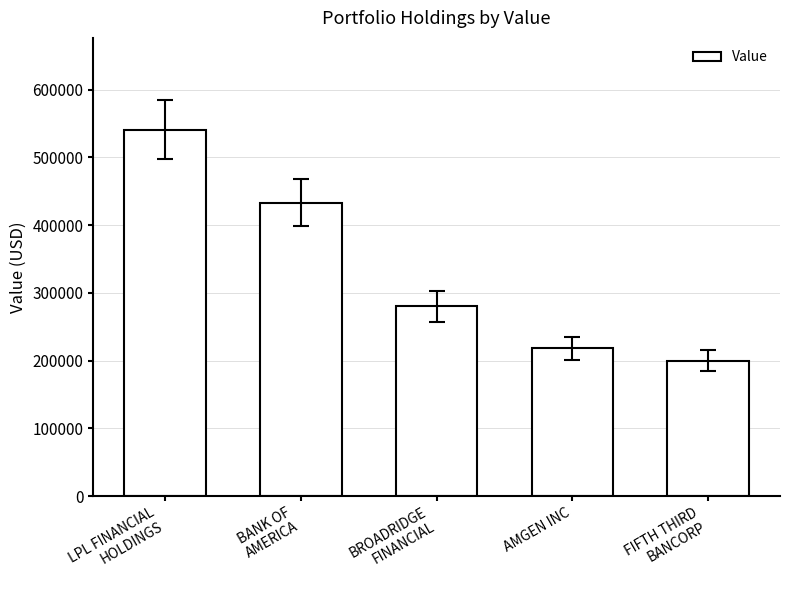

The chart shows a value of 99192 at AMGEN INC. True or false?

False